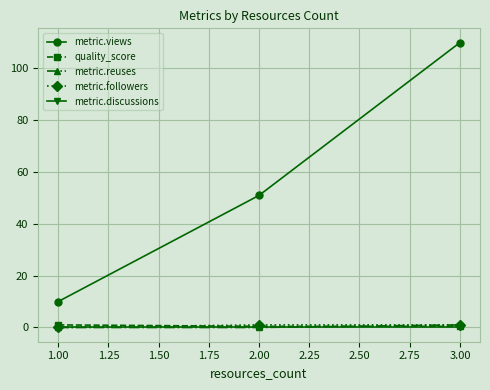

Is the value of metric.views at 3.00 greater than the value of metric.reuses at 1.00?

Yes